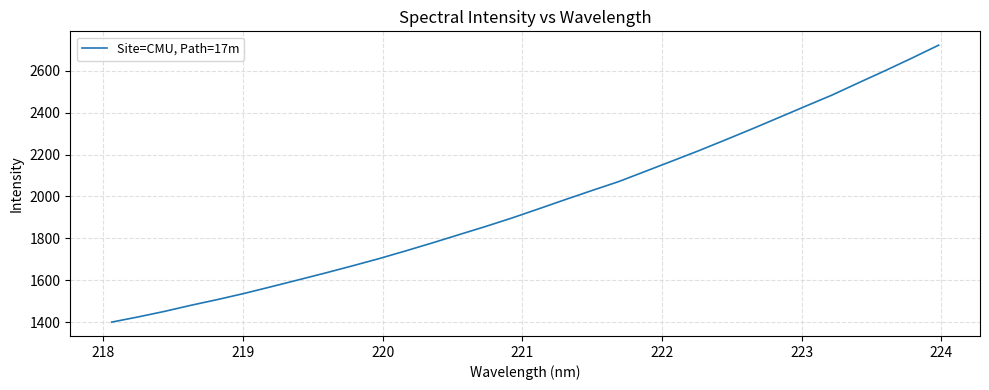

What is the difference between the maximum and minimum values?

1323.5